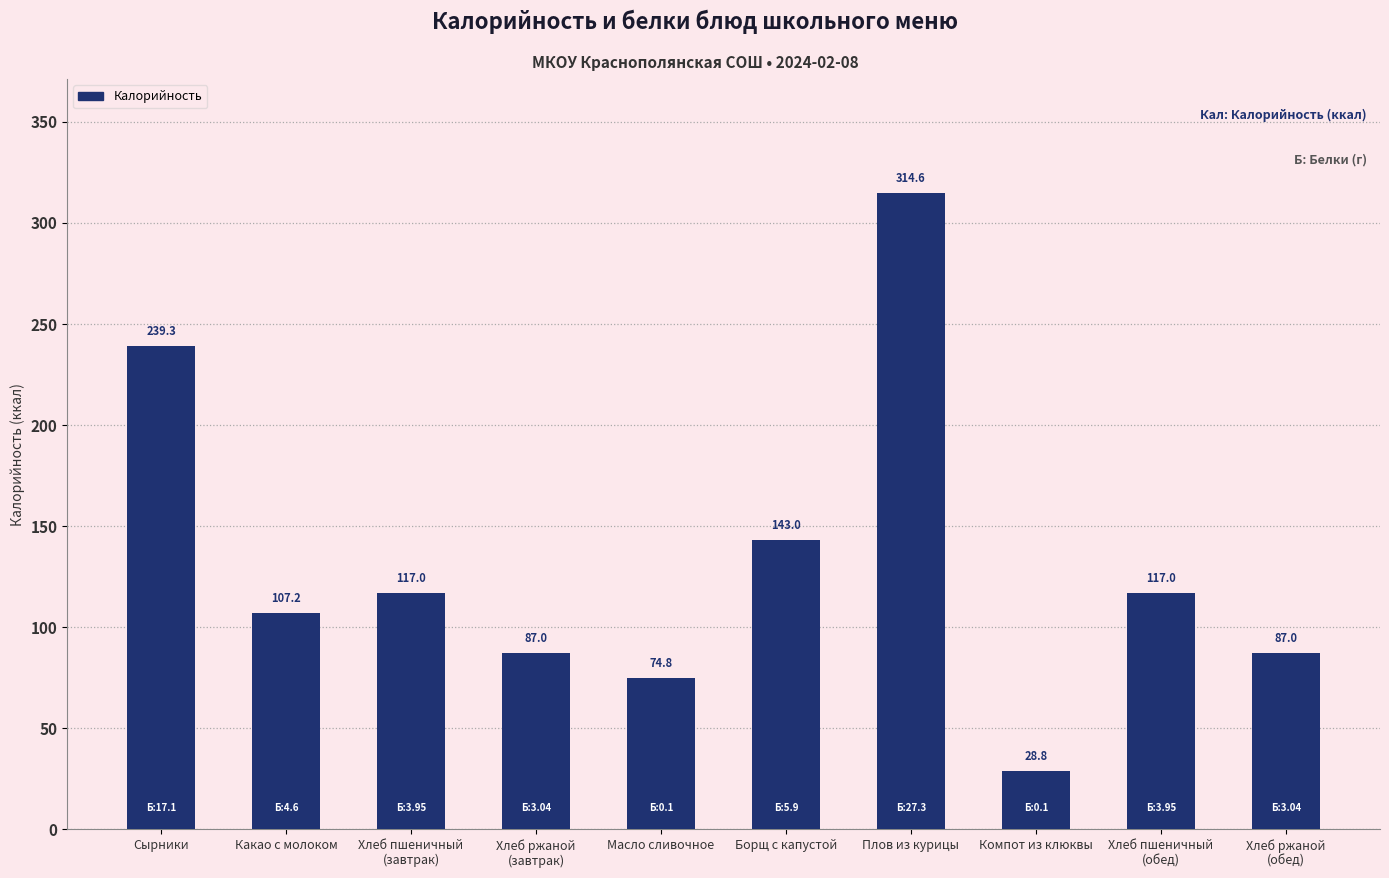

What value does the data have at Какао с молоком?

107.2